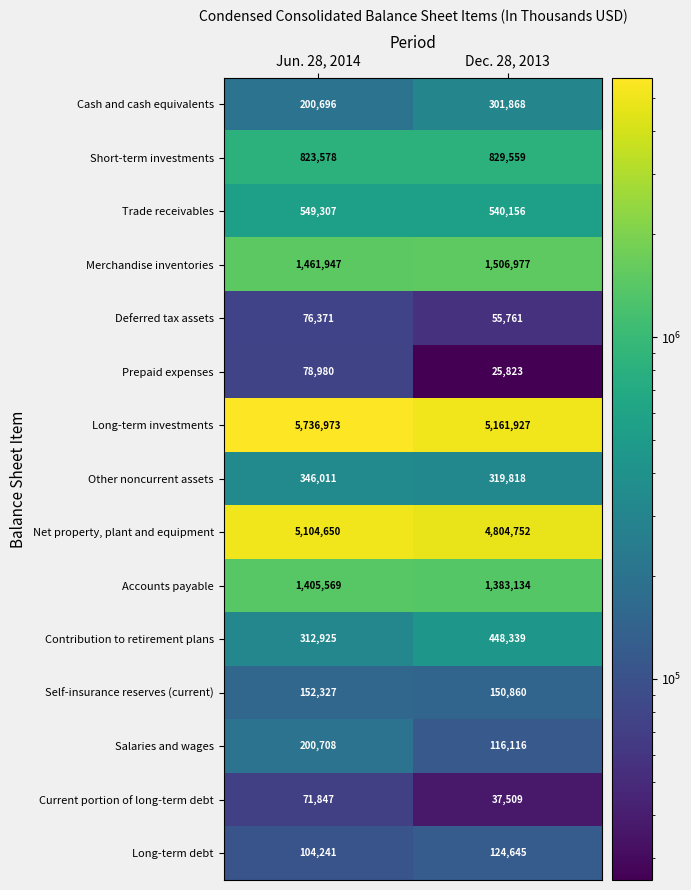

Reading left to right, transcribe all the data shown in this chart.

Cash and cash equivalents: Jun. 28, 2014=200696	Dec. 28, 2013=301868
Short-term investments: Jun. 28, 2014=823578	Dec. 28, 2013=829559
Trade receivables: Jun. 28, 2014=549307	Dec. 28, 2013=540156
Merchandise inventories: Jun. 28, 2014=1461947	Dec. 28, 2013=1506977
Deferred tax assets: Jun. 28, 2014=76371	Dec. 28, 2013=55761
Prepaid expenses: Jun. 28, 2014=78980	Dec. 28, 2013=25823
Long-term investments: Jun. 28, 2014=5736973	Dec. 28, 2013=5161927
Other noncurrent assets: Jun. 28, 2014=346011	Dec. 28, 2013=319818
Net property, plant and equipment: Jun. 28, 2014=5104650	Dec. 28, 2013=4804752
Accounts payable: Jun. 28, 2014=1405569	Dec. 28, 2013=1383134
Contribution to retirement plans: Jun. 28, 2014=312925	Dec. 28, 2013=448339
Self-insurance reserves (current): Jun. 28, 2014=152327	Dec. 28, 2013=150860
Salaries and wages: Jun. 28, 2014=200708	Dec. 28, 2013=116116
Current portion of long-term debt: Jun. 28, 2014=71847	Dec. 28, 2013=37509
Long-term debt: Jun. 28, 2014=104241	Dec. 28, 2013=124645